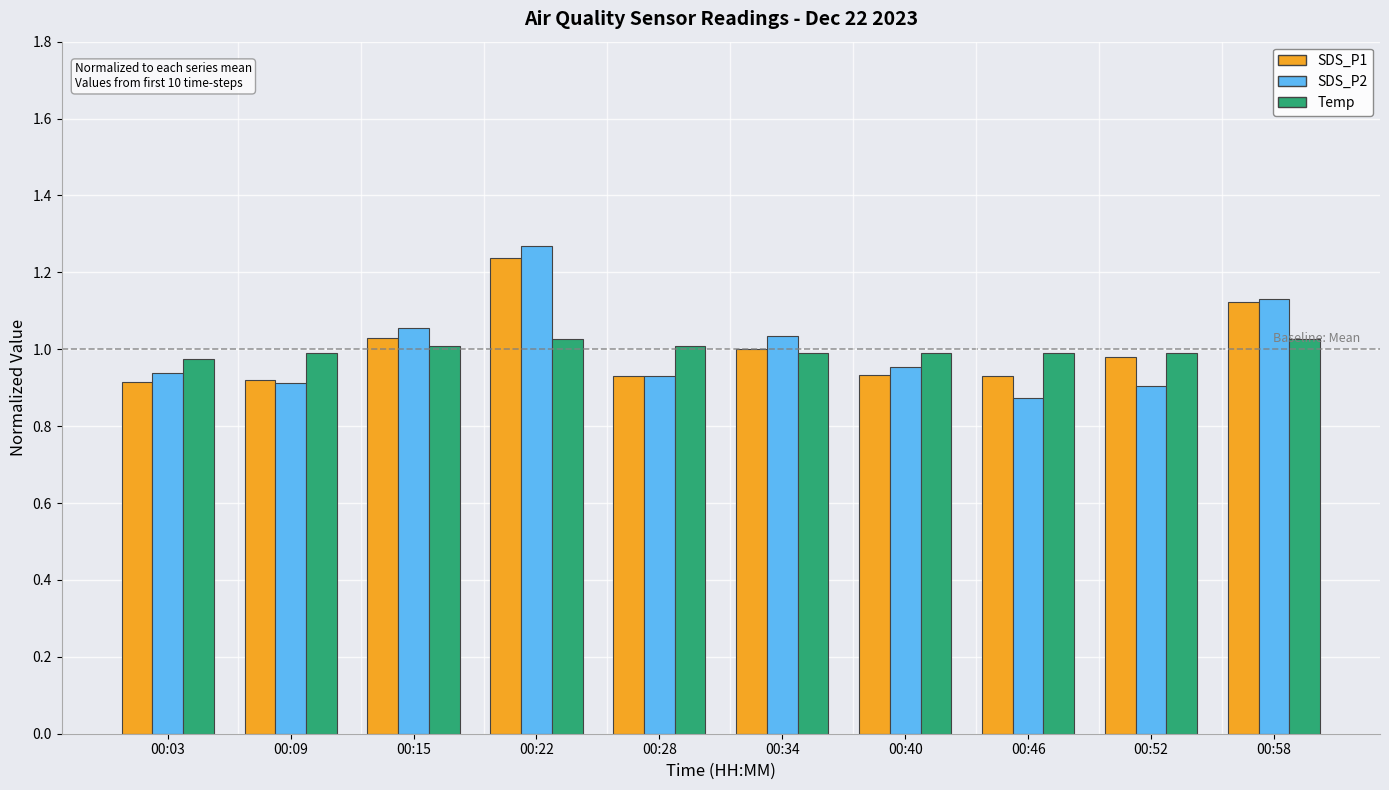

What is the sum of the Temp values at 00:22 and 00:40?

2.0